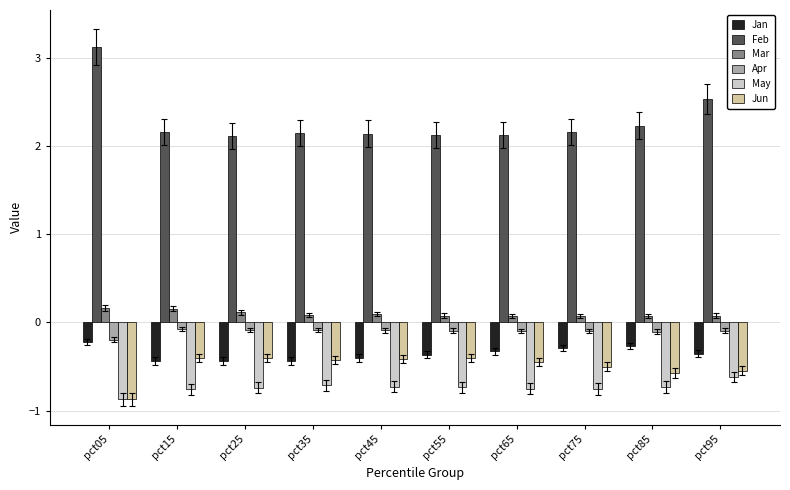

What is the value of the Mar bar at the 7th from the left?

0.1